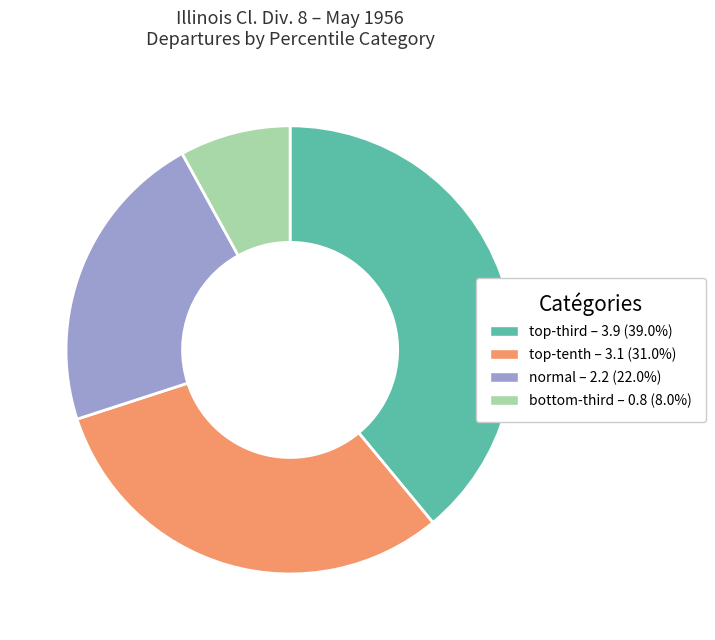

Is there a majority slice in this chart?

No